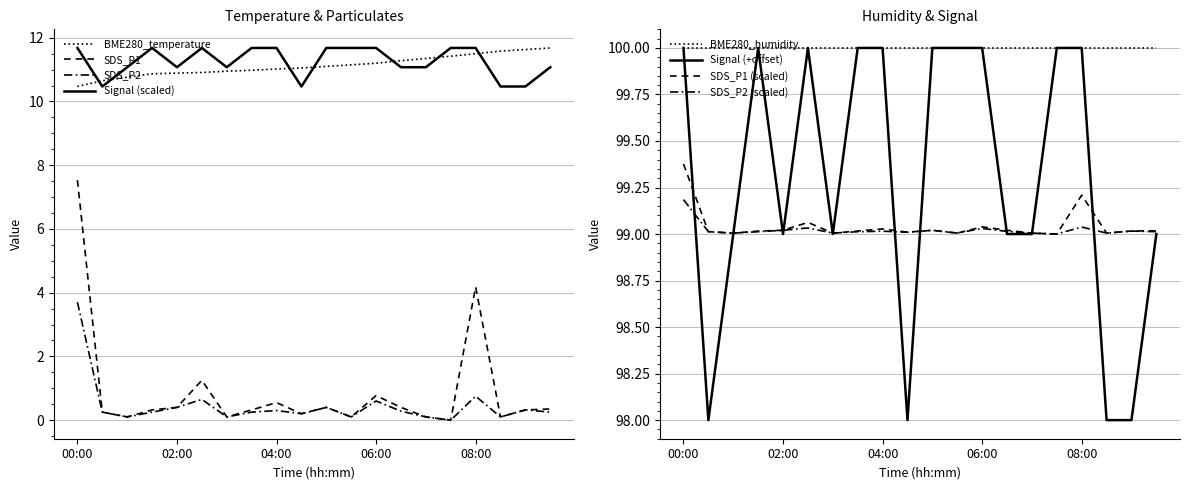

List the series in order of their peak value, highest first.

BME280_temperature, Signal, SDS_P1, SDS_P2